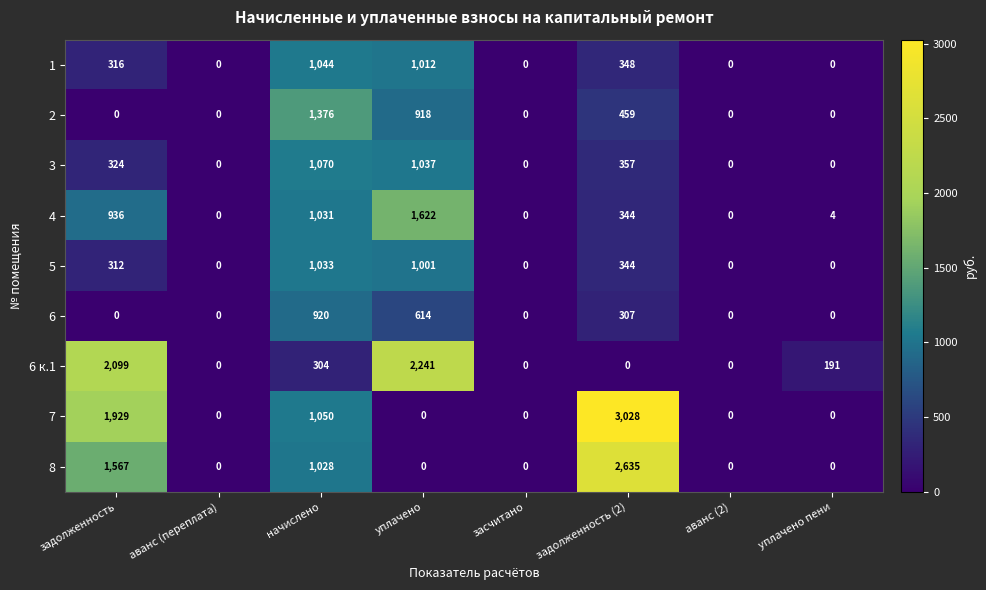

Count the number of categories in the chart.

8